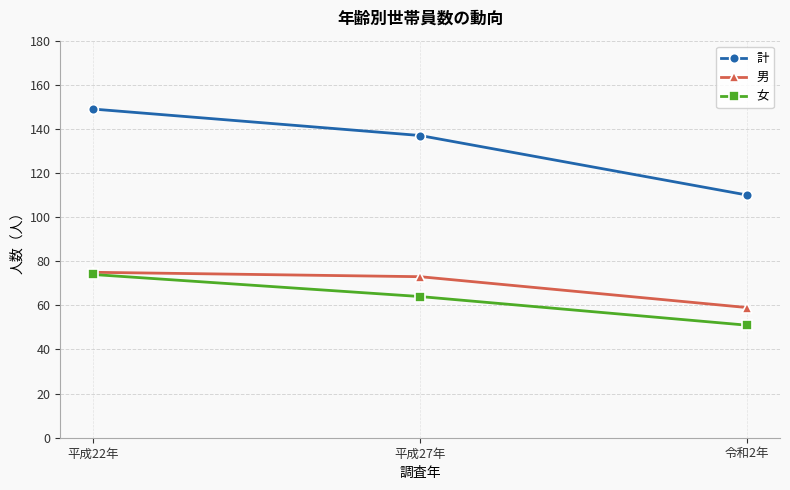

What is the label of the 2nd point from the left?

平成27年